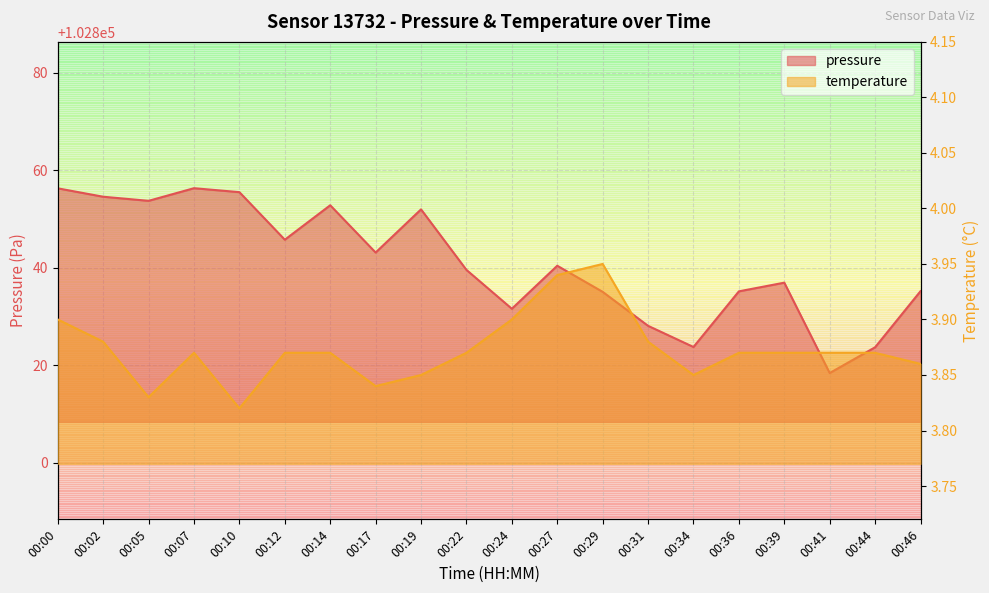

List the series in order of their peak value, lowest first.

temperature, pressure